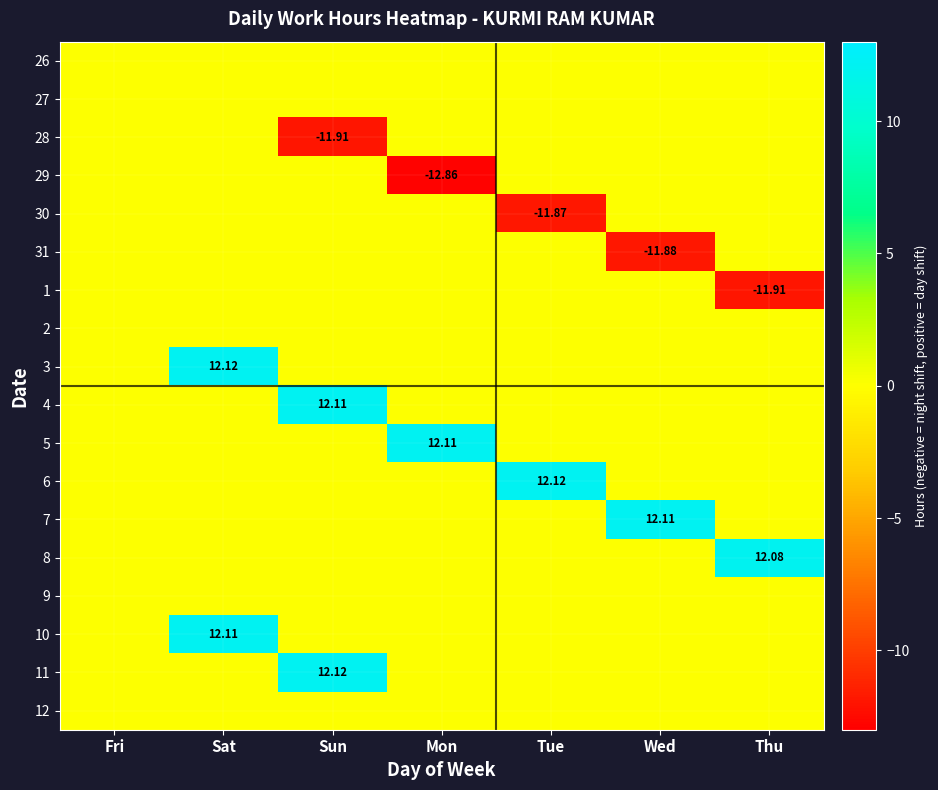

What is the spread (max minus min) of values at Tue?

24.0